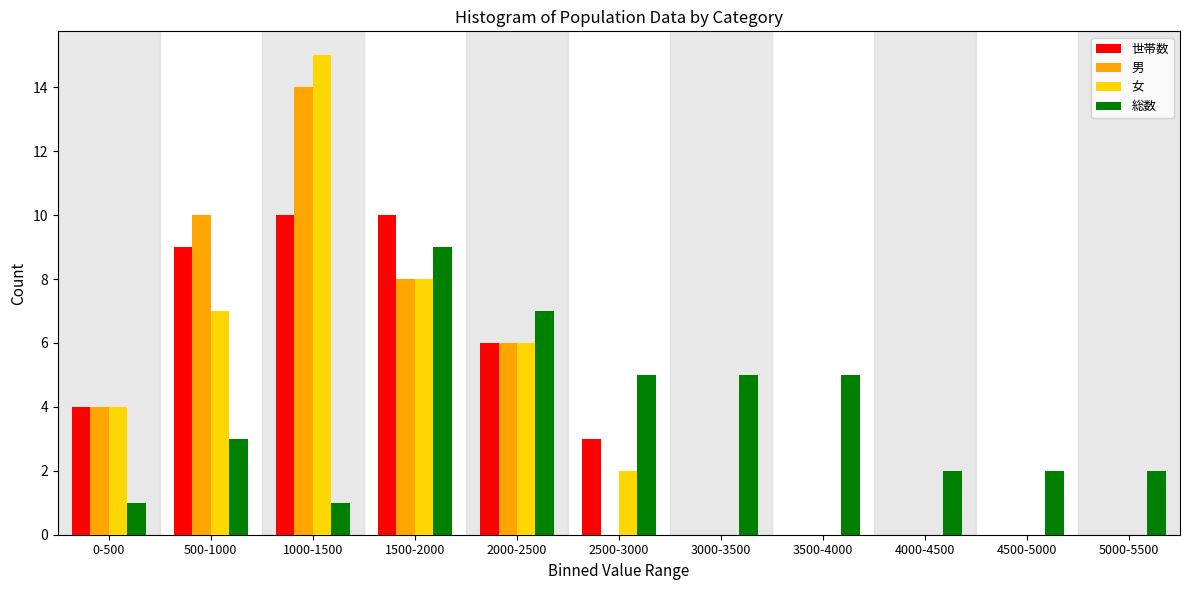

True or false: 女 has a value of 8 at 1500-2000.

True